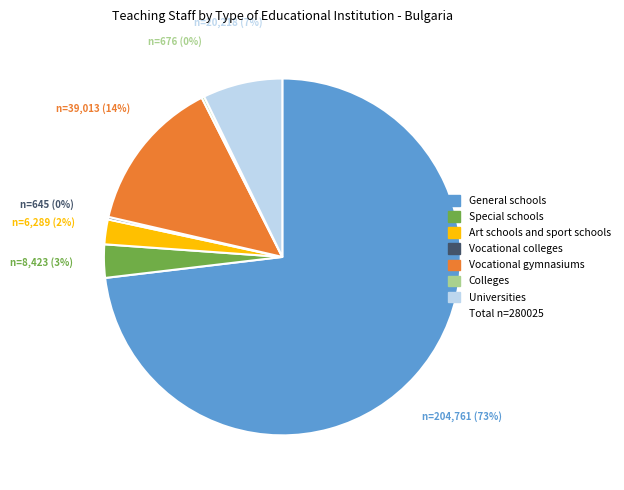

To the nearest percent, what is the average slice percentage?

14%